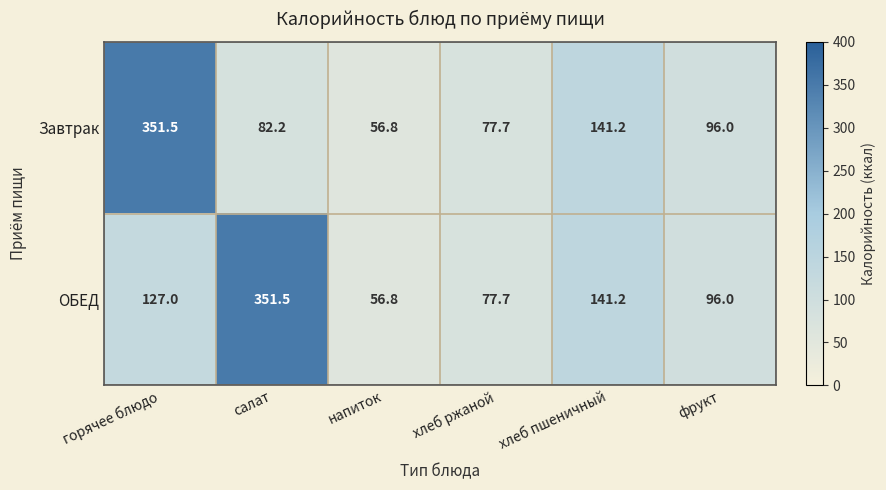

At which category is the sum across all series the highest?

горячее блюдо